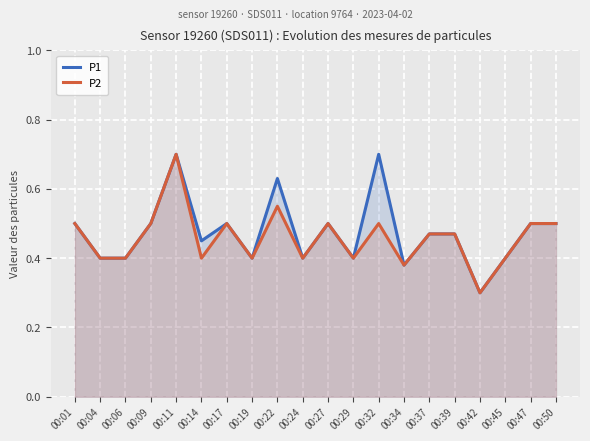

Is it true that P2 equals 0.4 at 00:29?

True